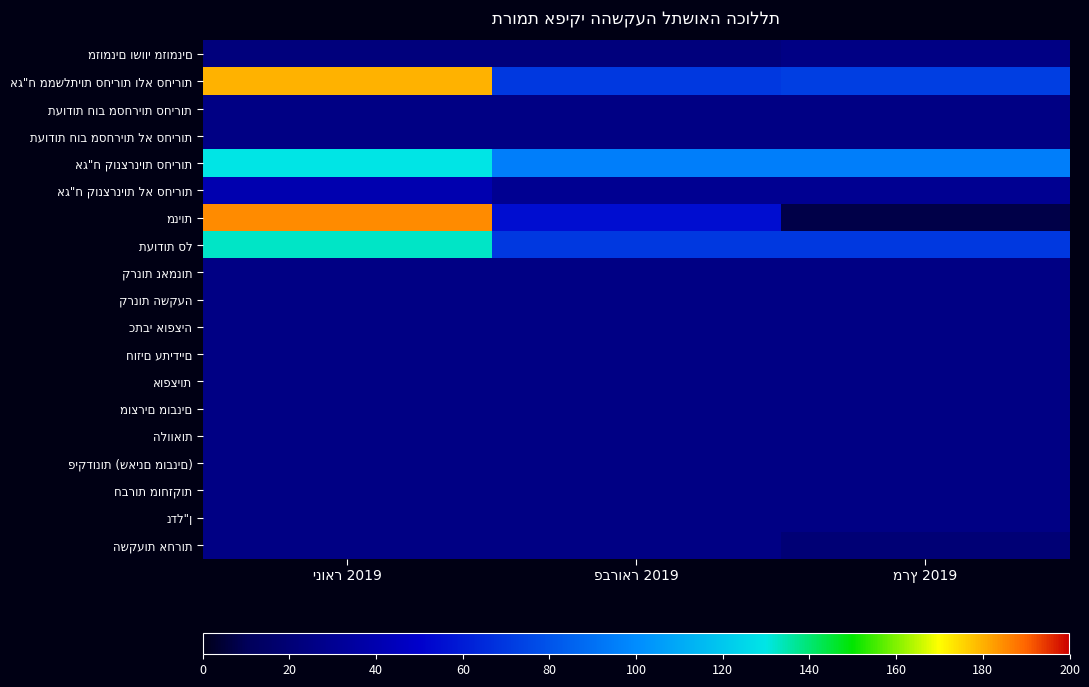

Which series has the largest range (max minus min)?

מניות